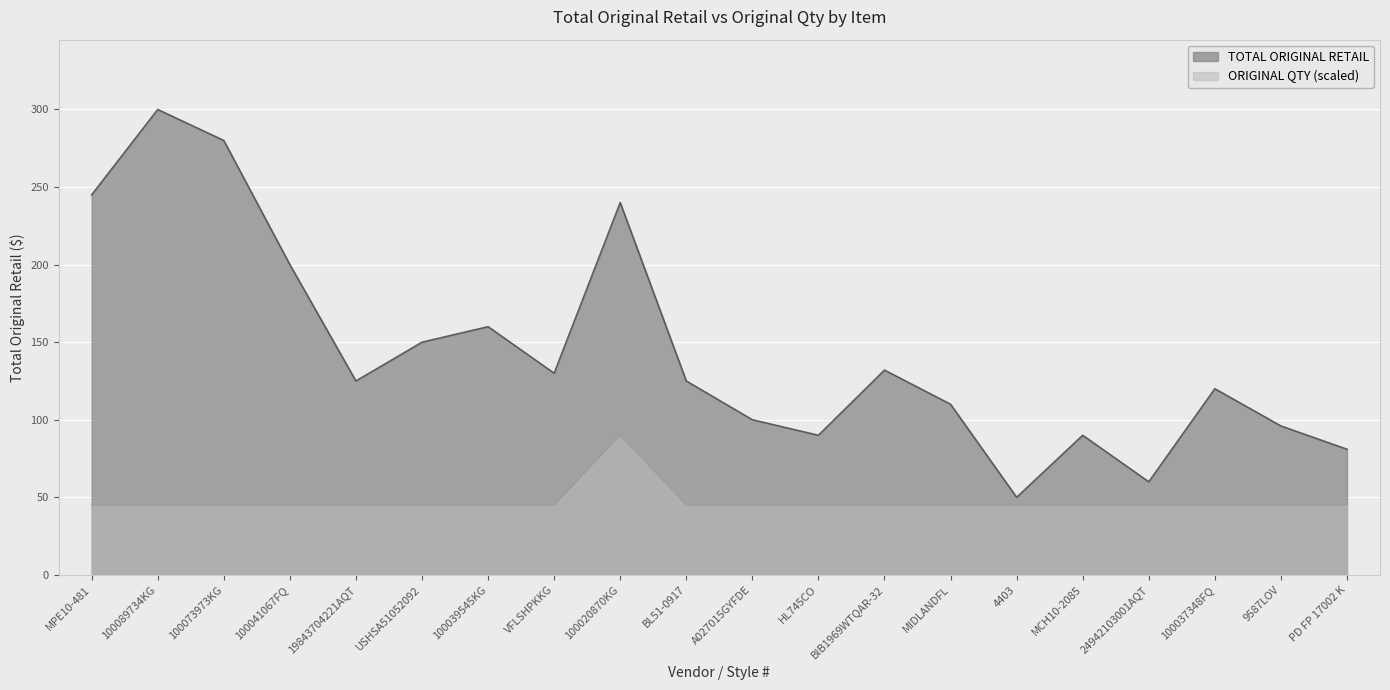

In TOTAL ORIGINAL RETAIL, how many points are higher than both neighbors (excluding endpoints)?

6